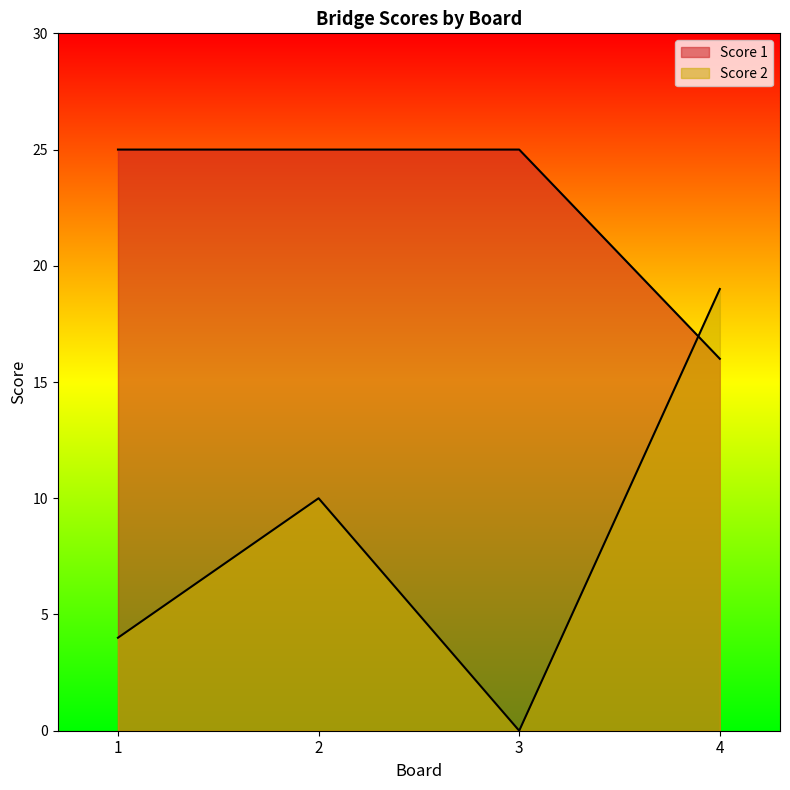

What is the total value across all series at 3?

25